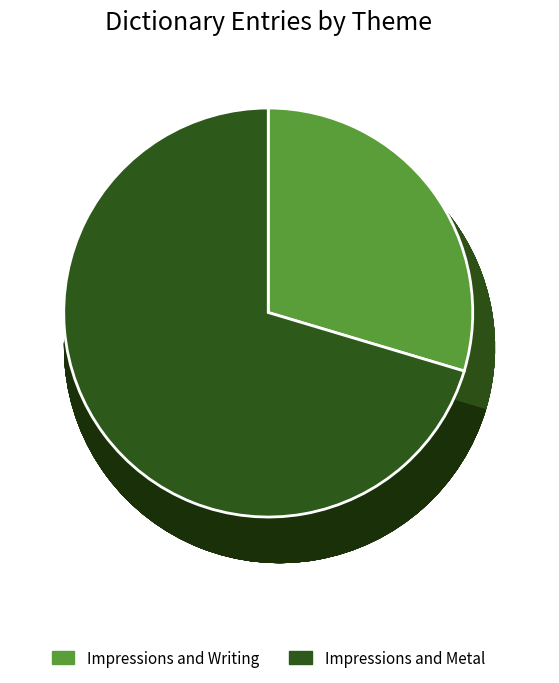

What is the largest slice in the pie chart?

Impressions and Metal